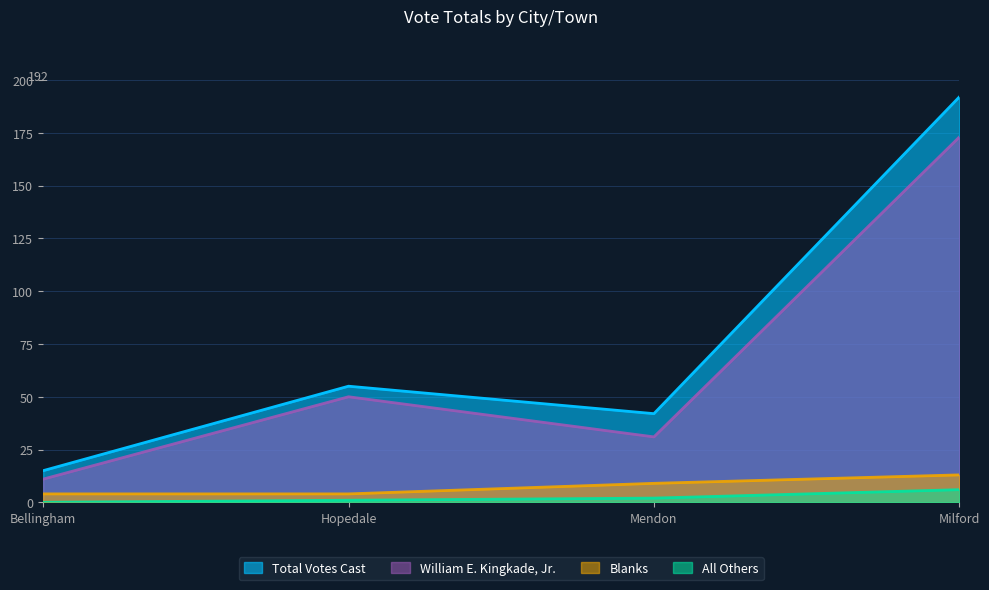

Reading left to right, what are all the values shown in this chart?

William E. Kingkade, Jr.: Bellingham=11	Hopedale=50	Mendon=31	Milford=173
All Others: Bellingham=0	Hopedale=1	Mendon=2	Milford=6
Blanks: Bellingham=4	Hopedale=4	Mendon=9	Milford=13
Total Votes Cast: Bellingham=15	Hopedale=55	Mendon=42	Milford=192